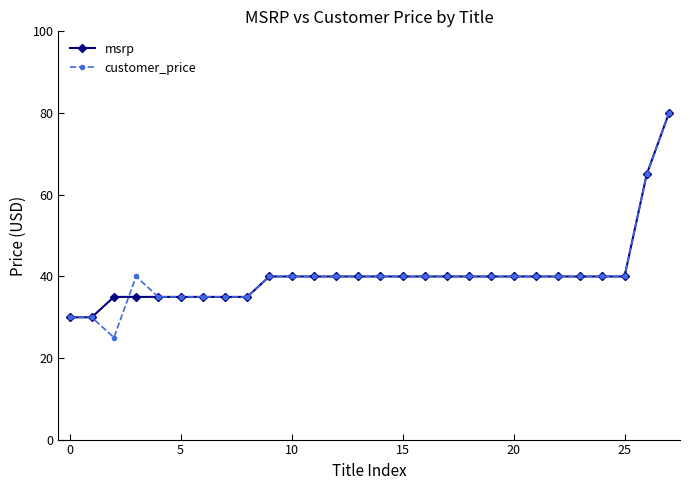

What is the greatest value displayed?

80.0